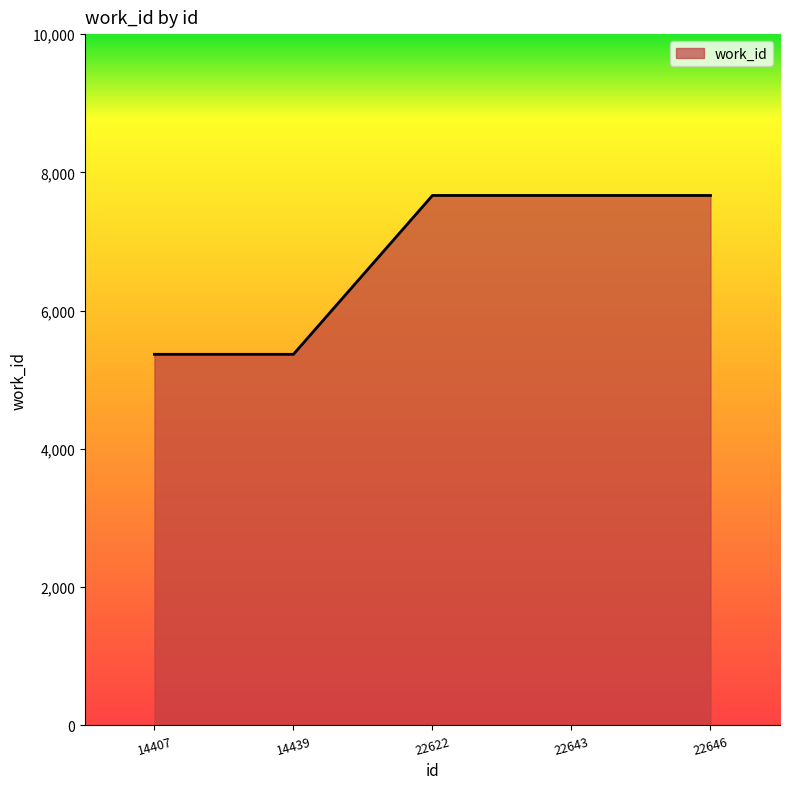

What is the sum of the values at 14407 and 14439?

10732